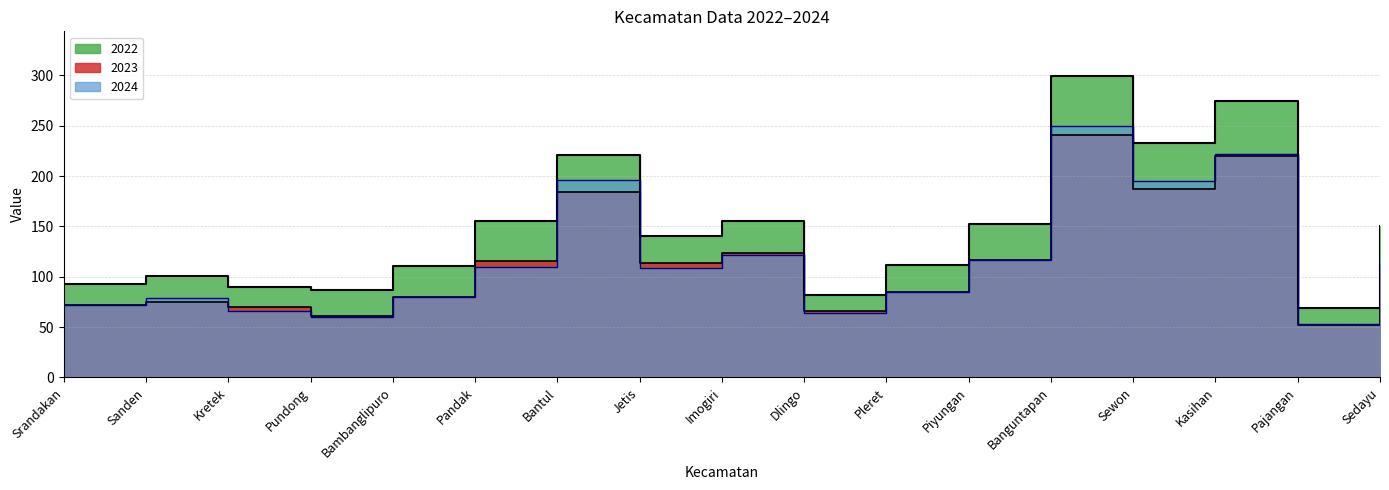

List the series in order of their peak value, lowest first.

2023, 2024, 2022